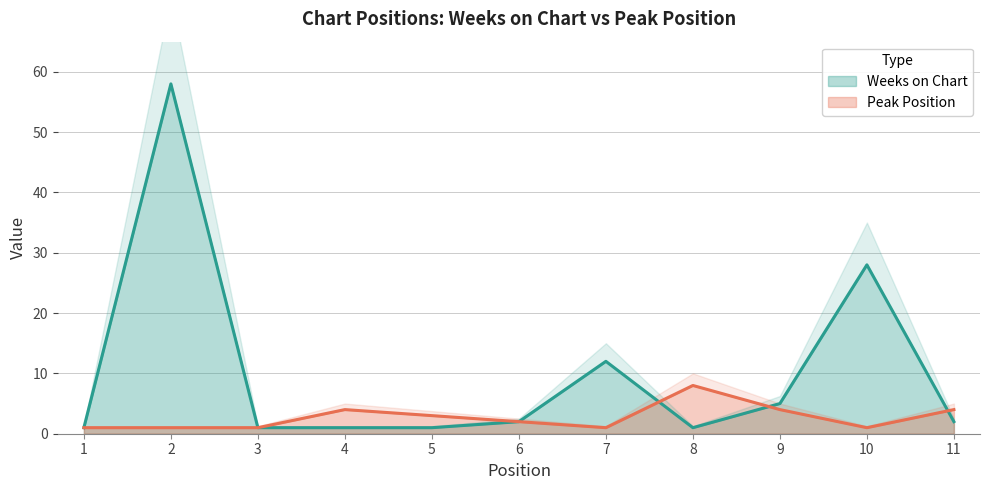

Which series has the widest spread of values?

Weeks on Chart